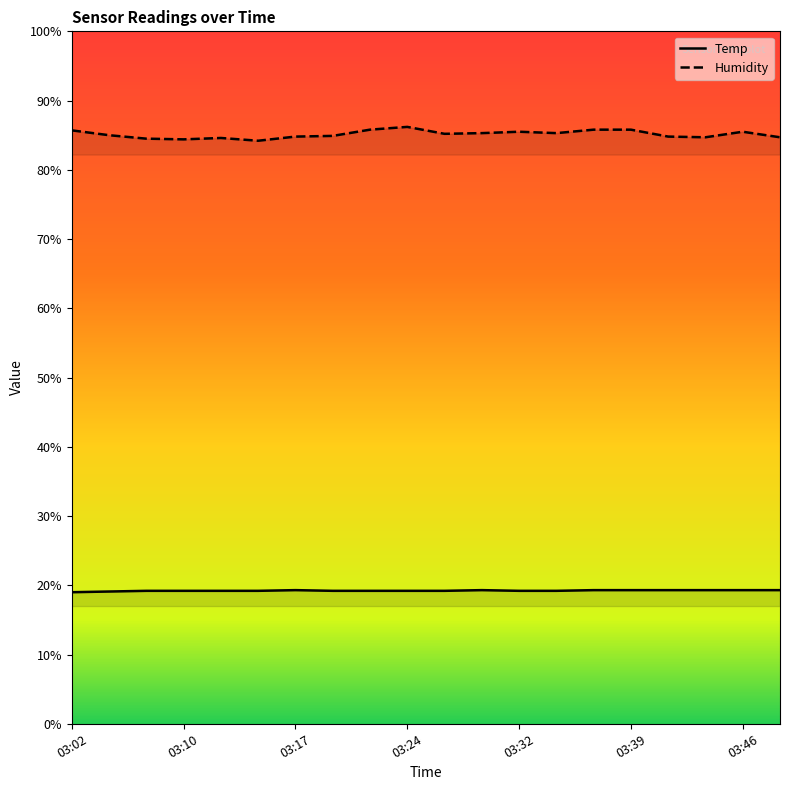

How many distinct data groups are displayed?

2